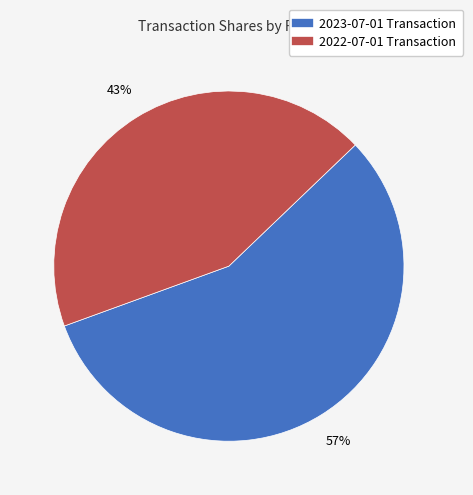

Is there a majority slice in this chart?

Yes